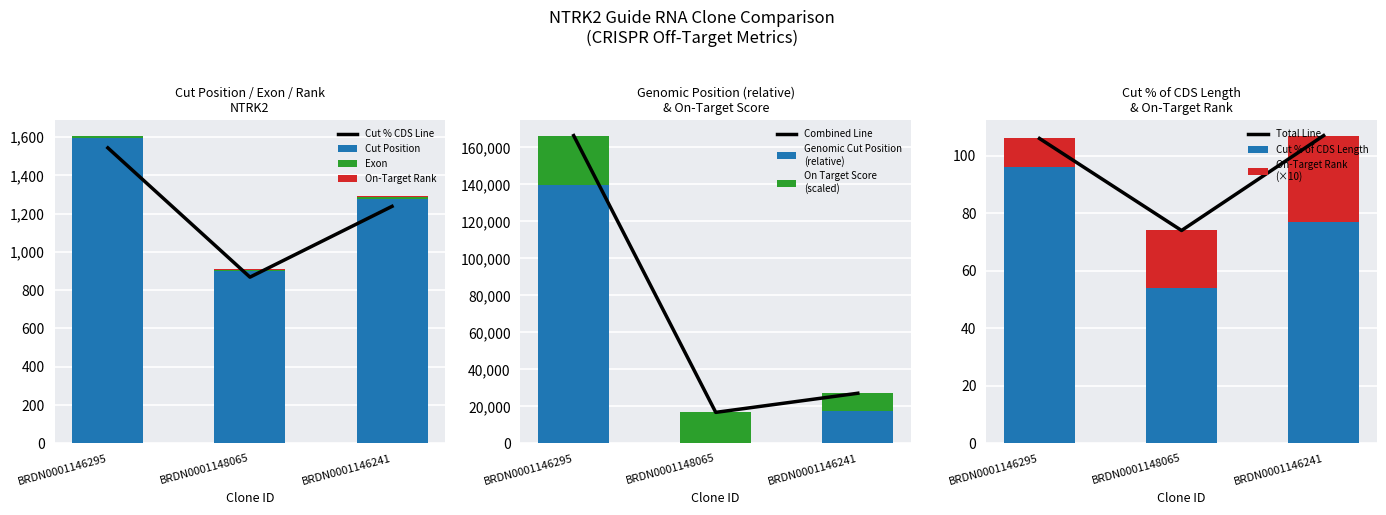

What is the label of the 2nd bar from the right?

BRDN0001148065